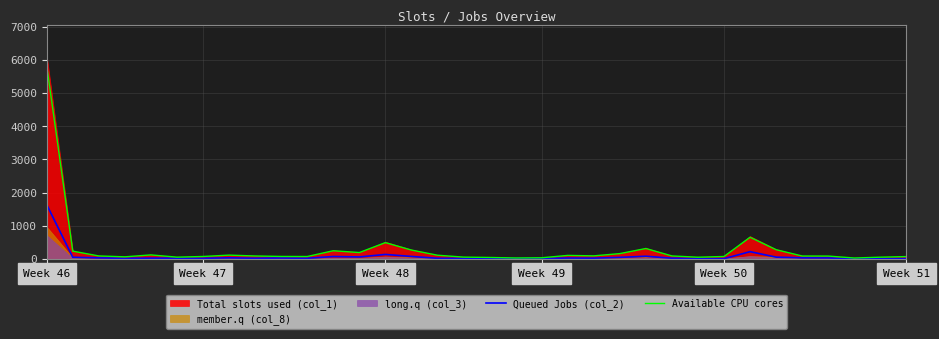

Which series has the largest total across all categories?

Available CPU cores